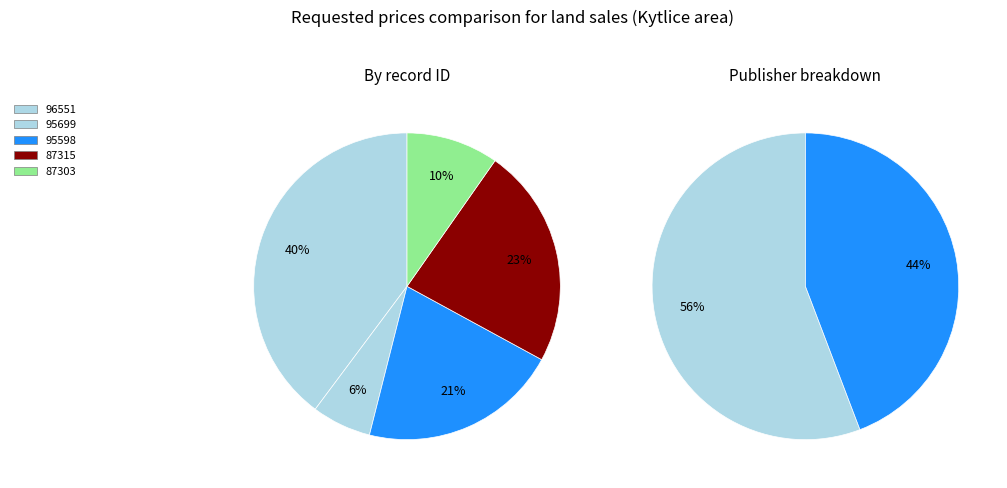

What percentage do 95699 and 87315 together represent?

29.5%